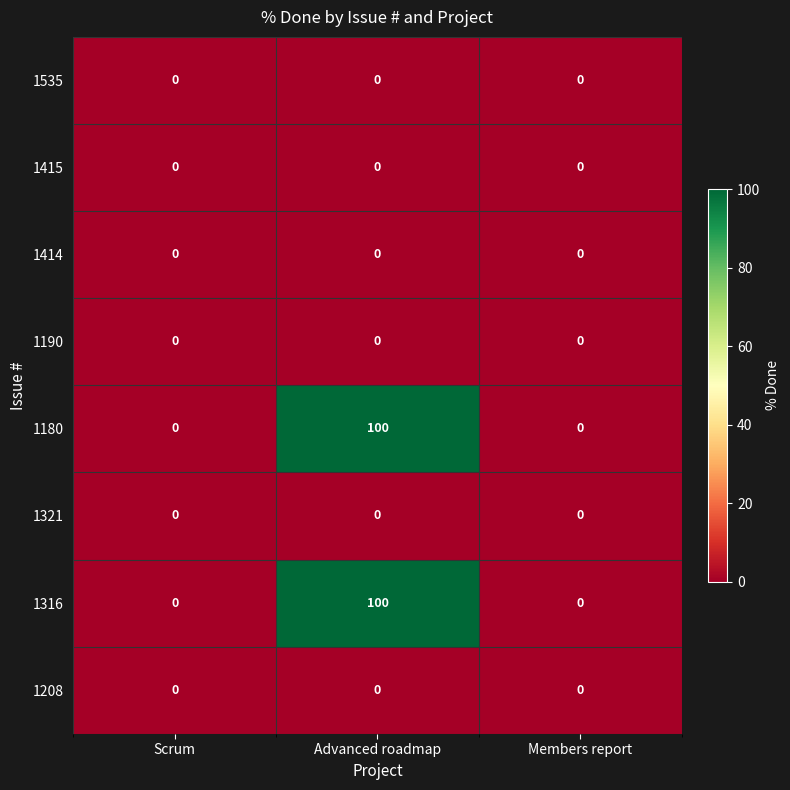

Is it true that 1321 equals 0 at Scrum?

True